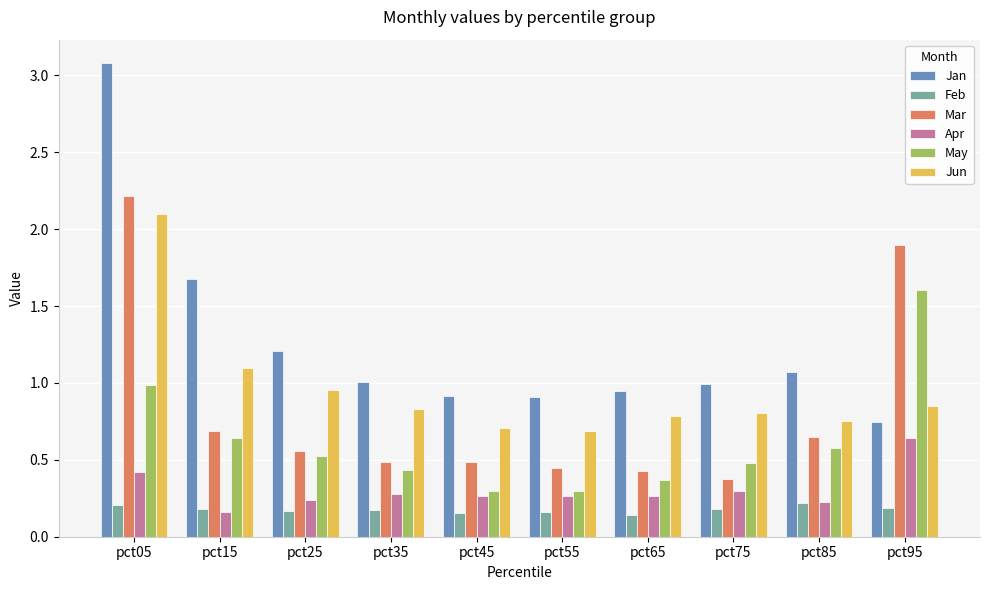

Which series has the largest range (max minus min)?

Jan